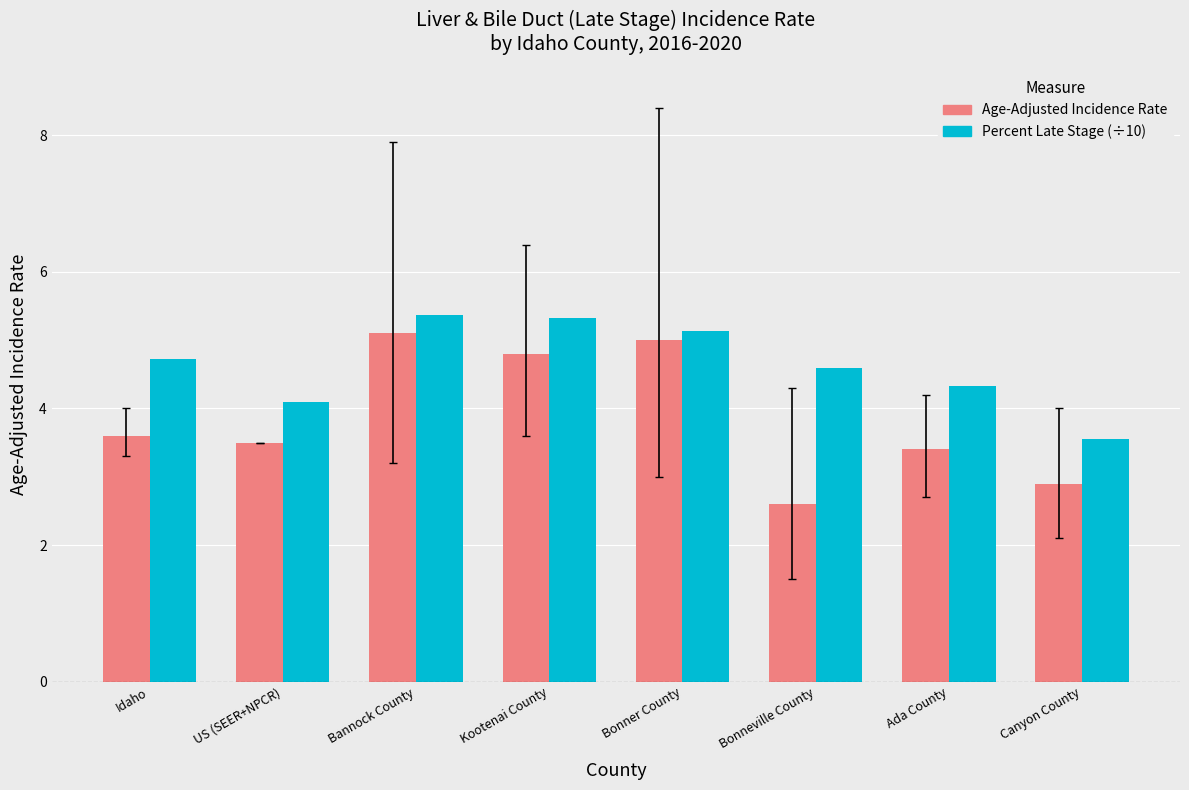

What is the label of the 2nd bar from the right?

Ada County